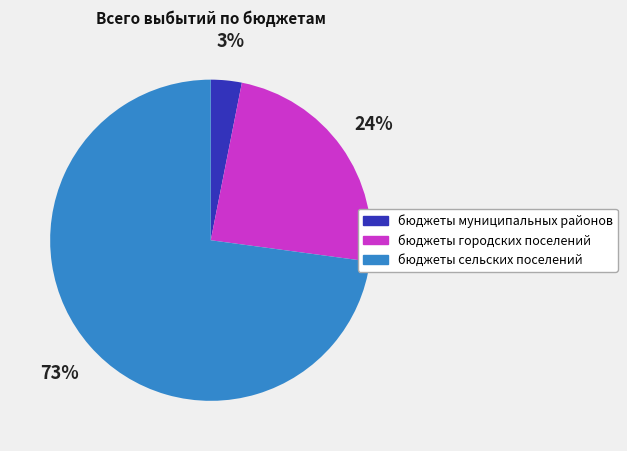

Does бюджеты сельских поселений represent more than half of the total?

Yes